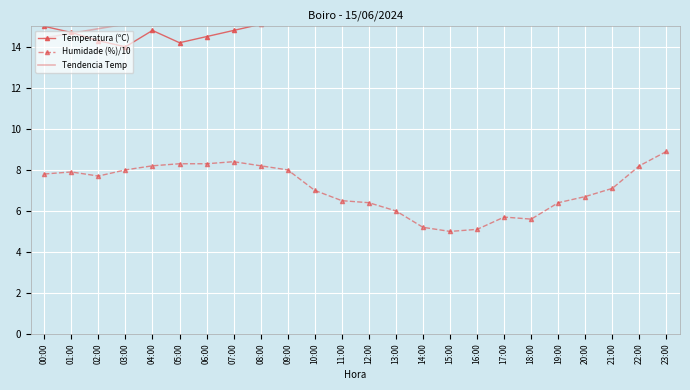

Rank the categories by Temperatura (ºC) value from lowest to highest.

03:00, 05:00, 02:00, 06:00, 01:00, 04:00, 07:00, 00:00, 08:00, 23:00, 09:00, 22:00, 10:00, 11:00, 21:00, 12:00, 20:00, 13:00, 19:00, 17:00, 18:00, 15:00, 16:00, 14:00